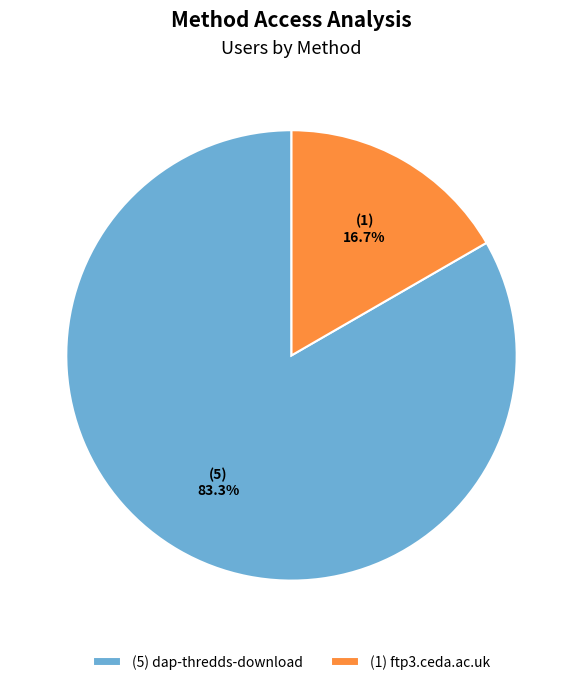

To the nearest percent, what is the difference between the largest and smallest slice percentages?

67%